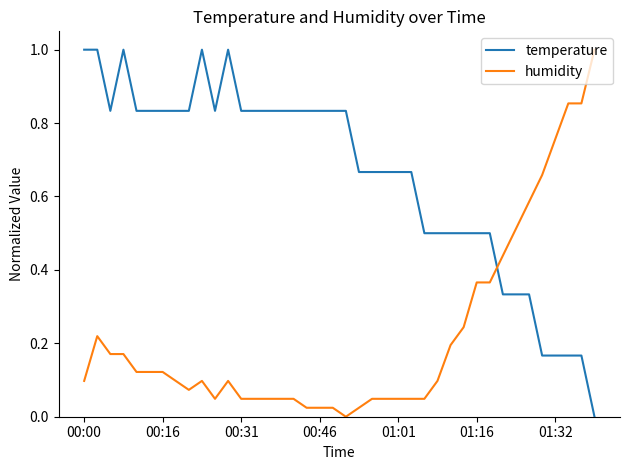

True or false: temperature and humidity intersect in this chart.

True